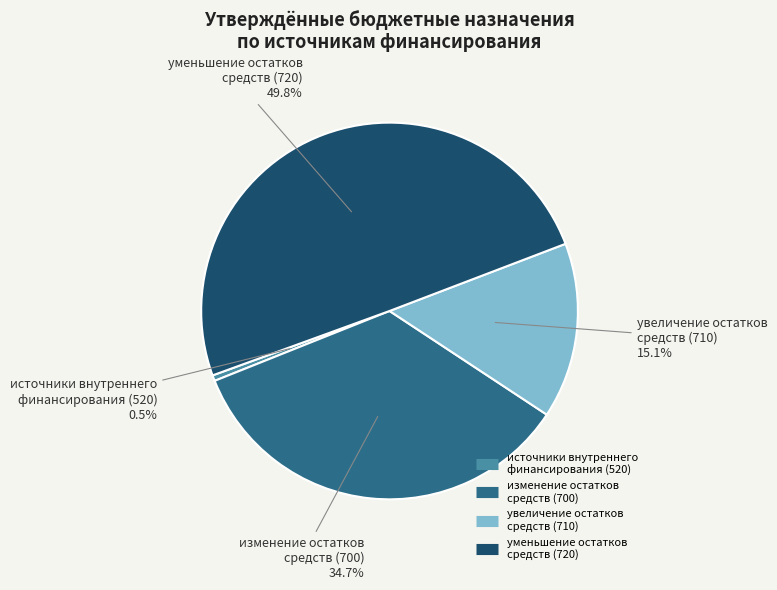

How many slices are in this pie chart?

4